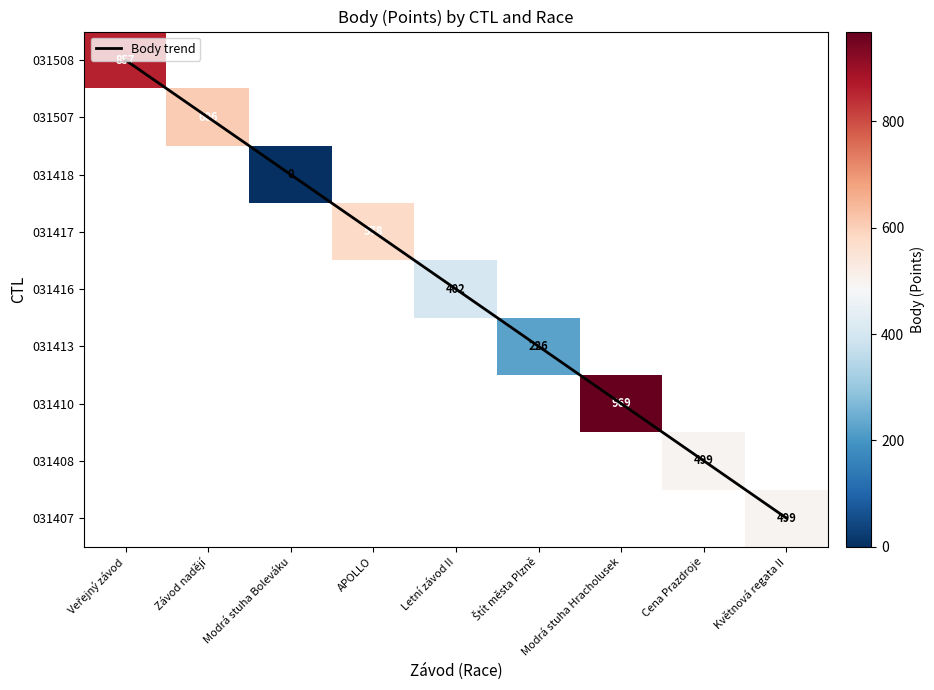

What is the difference between the highest and lowest values at Závod nadějí?

605.0